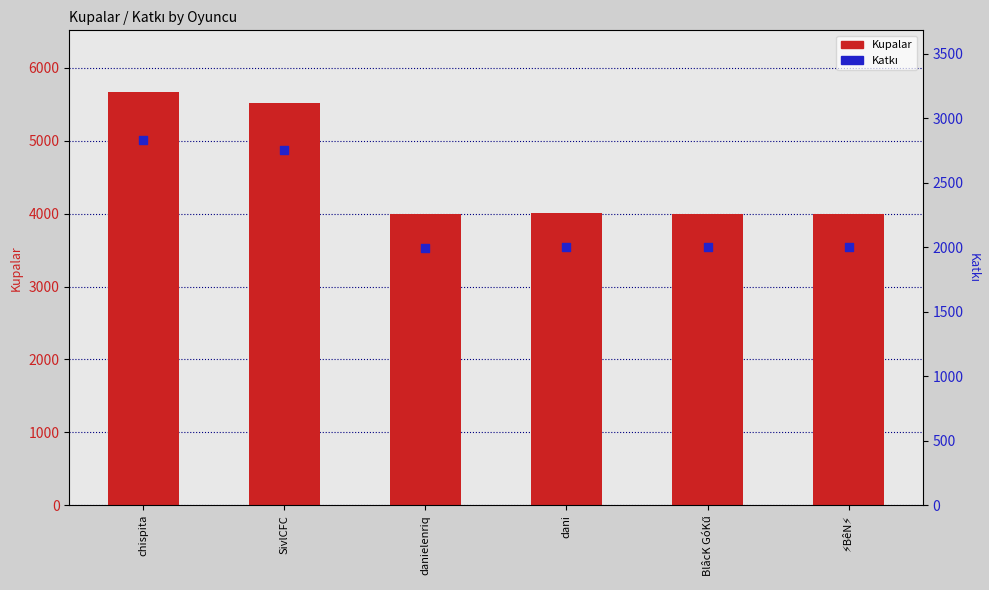

What is the total value across all series at dani?

6010